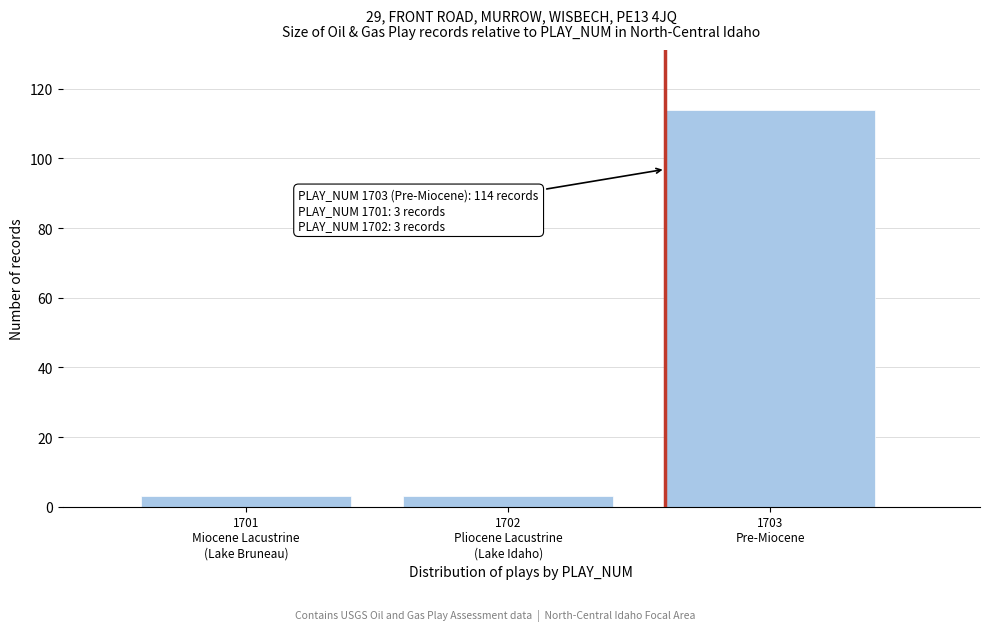

Reading left to right, extract all data points from this chart.

3	3	114